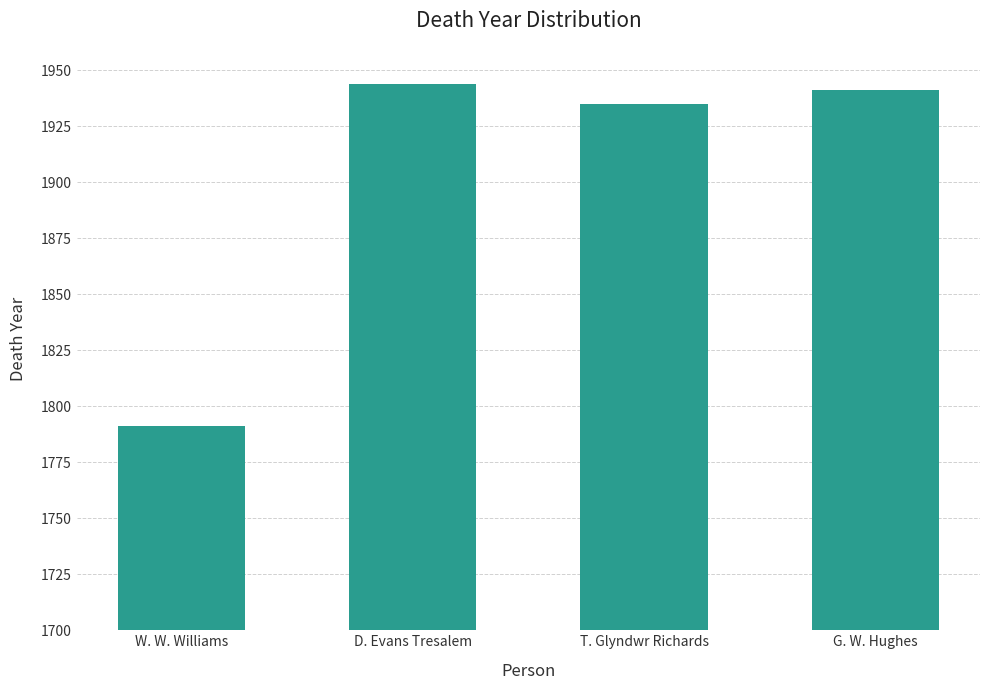

Which has a higher value, D. Evans Tresalem or T. Glyndwr Richards?

D. Evans Tresalem